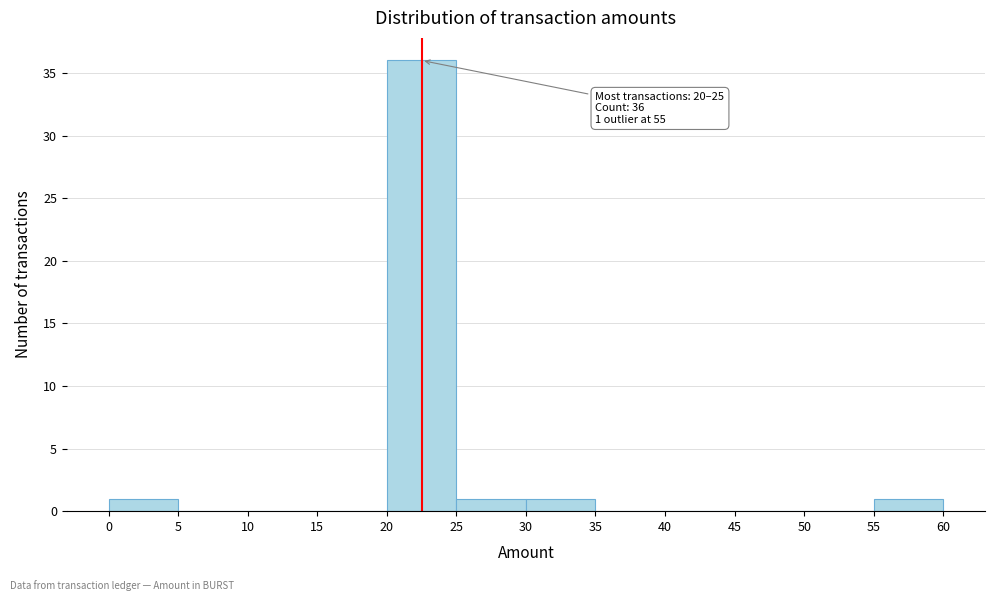

Which range on the x-axis has the tallest bar?

20 to 25